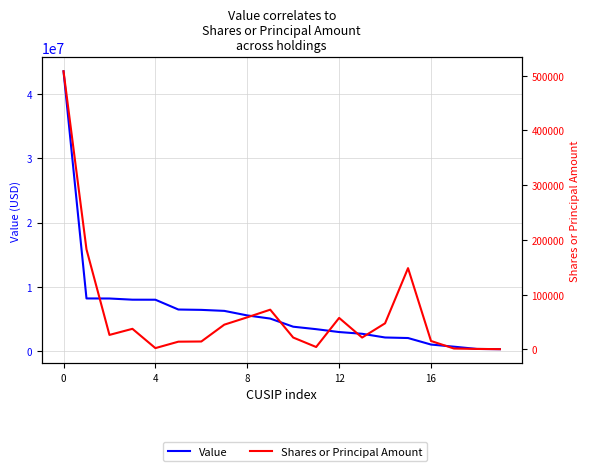

Reading left to right, extract all data points from this chart.

Value: 43526000	8196000	8187000	8003000	7997000	6473000	6418000	6262000	5555000	5066000	3801000	3417000	2970000	2700000	2124000	2039000	1026000	694000	343000	308000
Shares or Principal Amount: 508179	182857	26553	37694	2453	14208	14539	45294	58711	72664	21769	4471	57621	21722	47762	148541	15490	1692	959	535